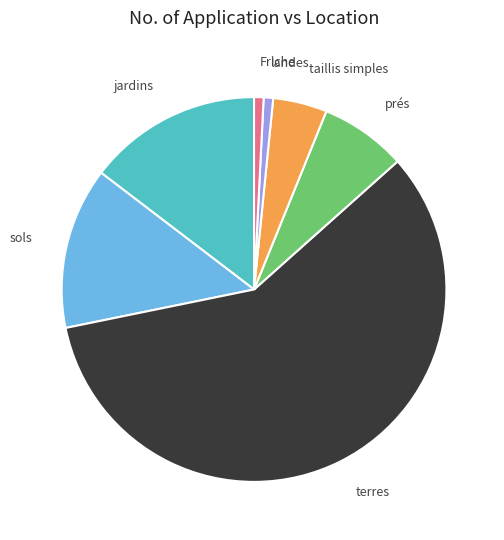

What is the ratio of the value at prés to the value at jardins?

0.5